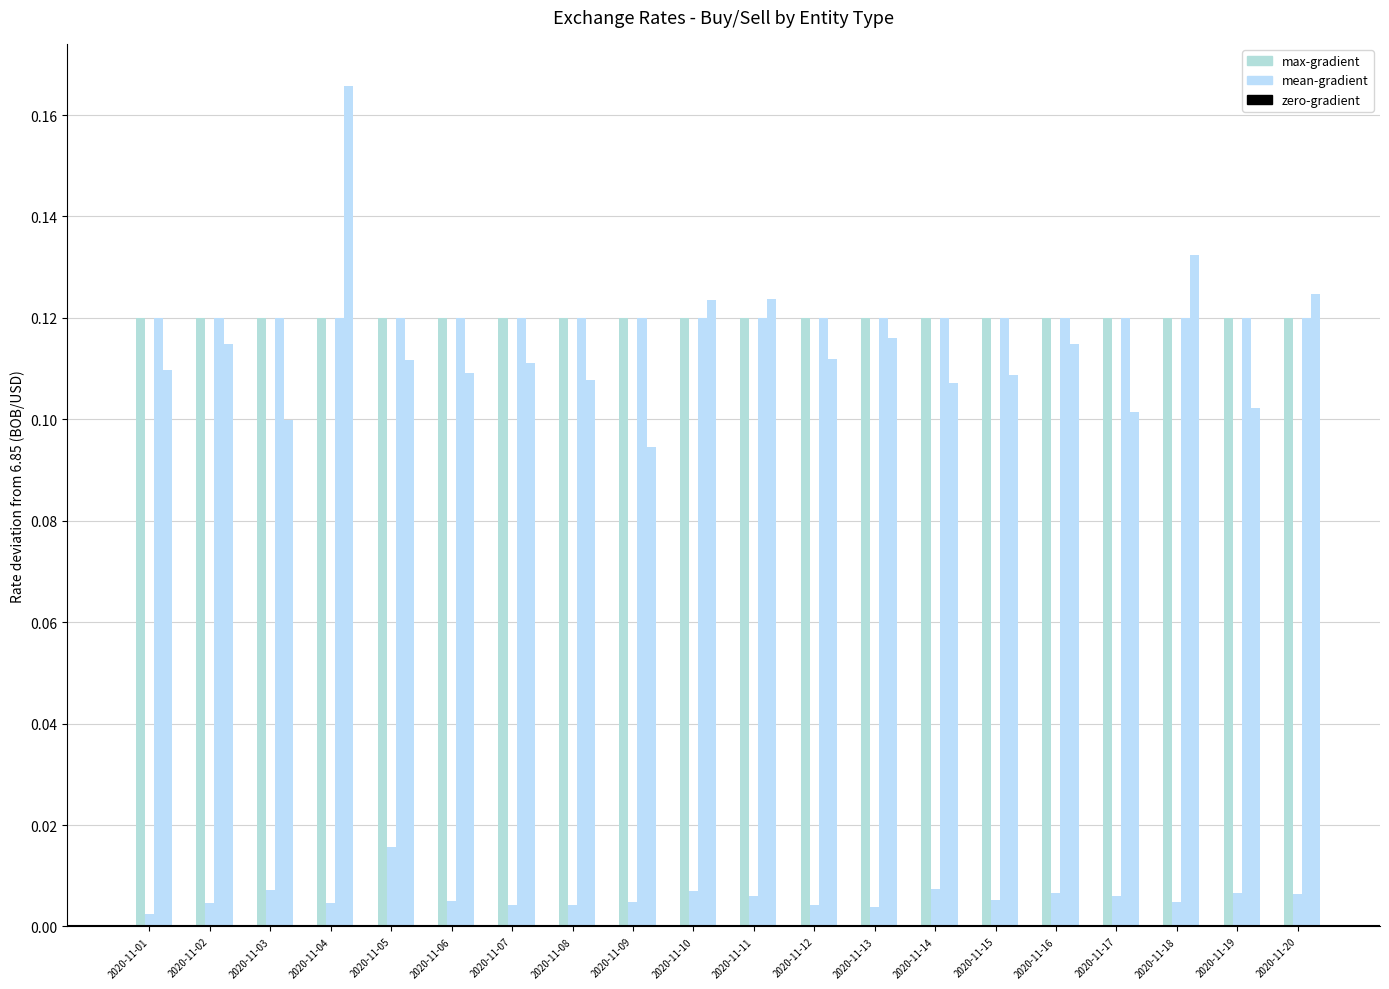

Is it true that Bancos Multiples VENTA equals 0.2 at 2020-11-08?

False